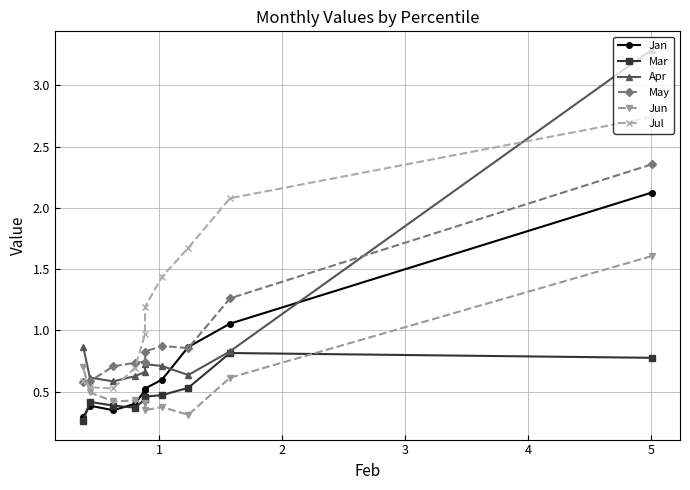

Rank the series by their maximum value, from lowest to highest.

Mar, Jun, Jan, May, Jul, Apr